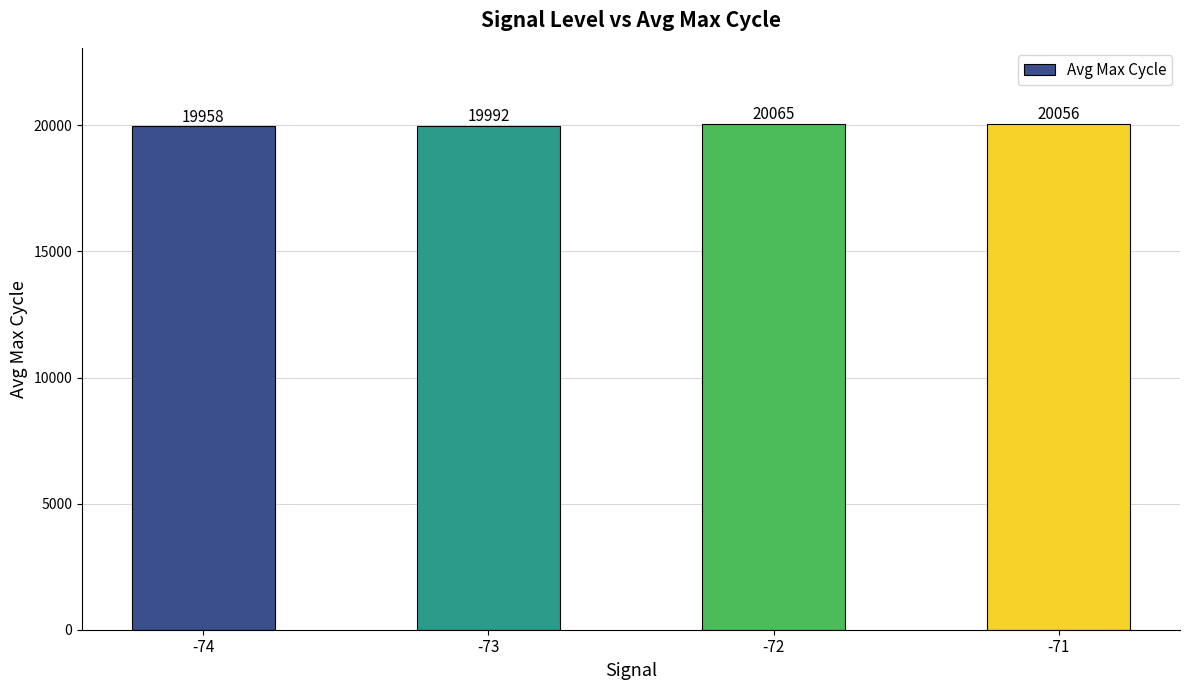

What is the ratio of the value at -74 to the value at -73?

1.0